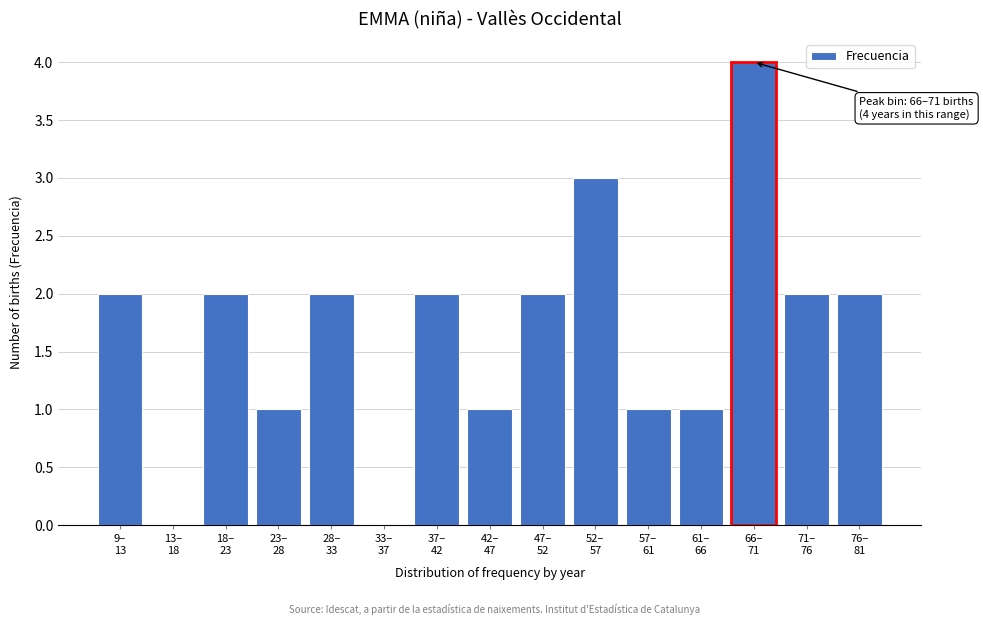

What is the sum of all values?

25